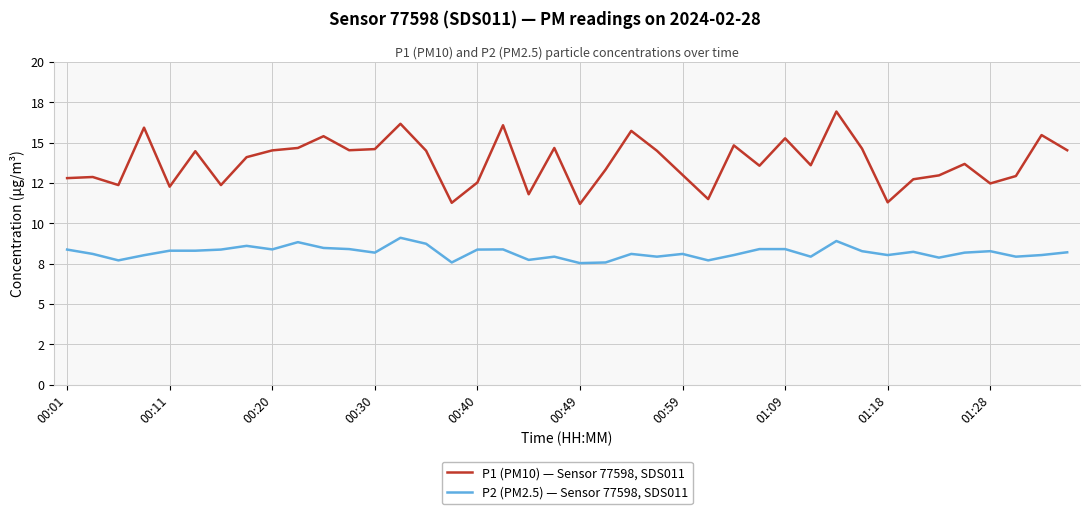

What is the sum of all P1 (PM10) — Sensor 77598, SDS011 values?

552.1